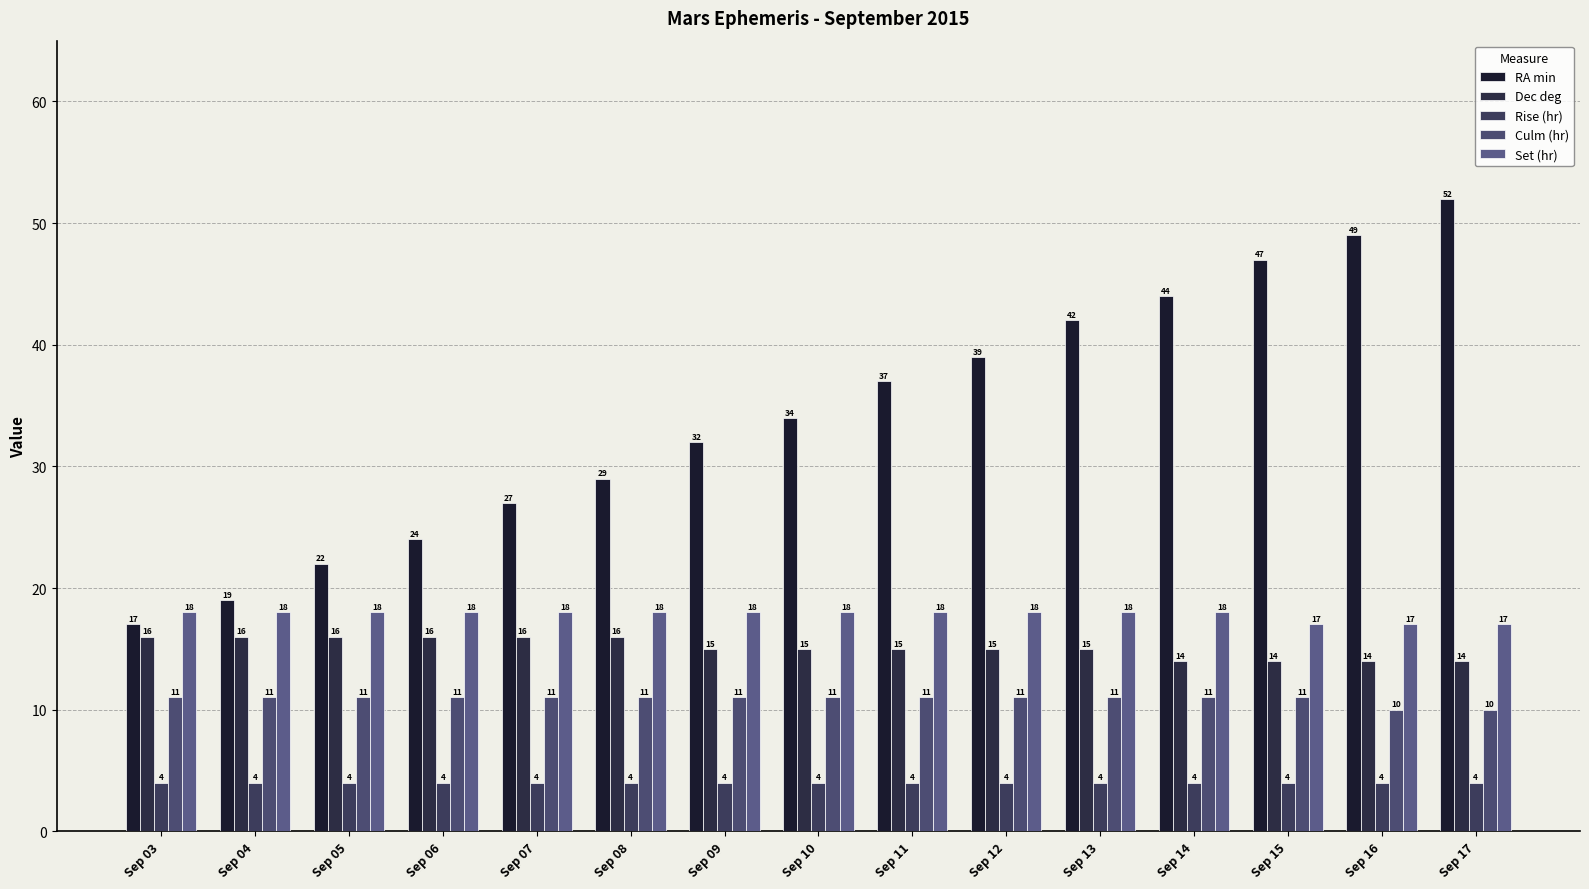

Where is Culm (hr) nearest to the value 10?

Sep 16